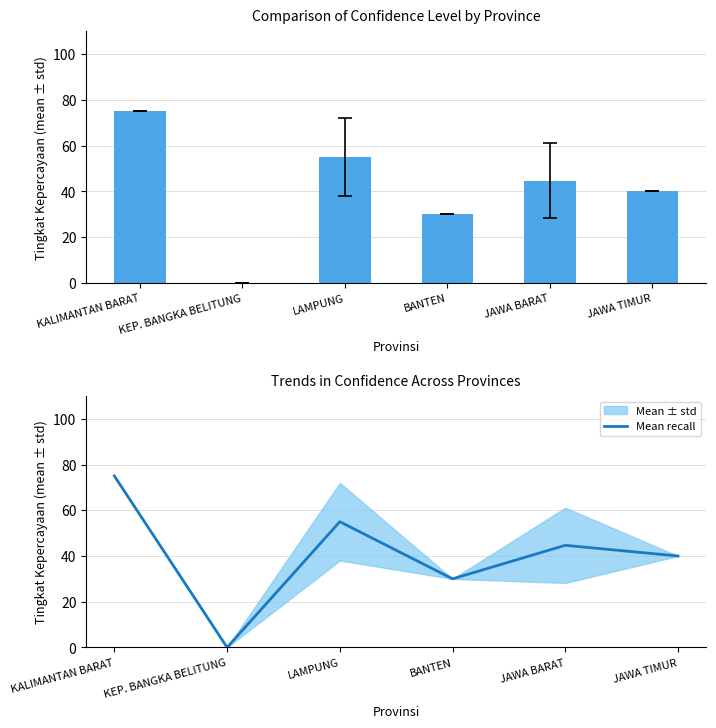

What value does the Mean recall series have at JAWA TIMUR?

40.0